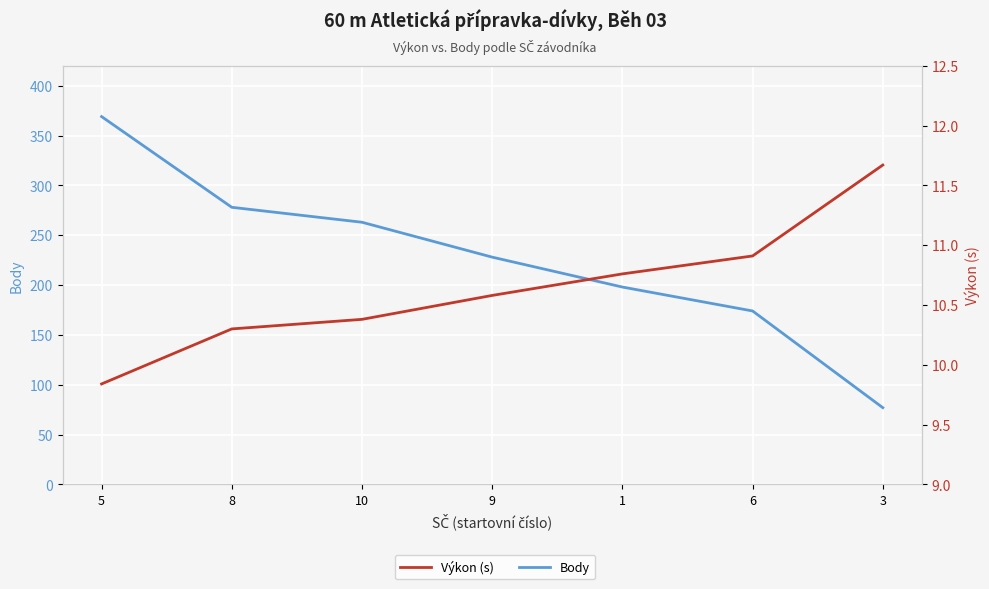

Rank the series by their average value, from highest to lowest.

Body, Výkon (s)